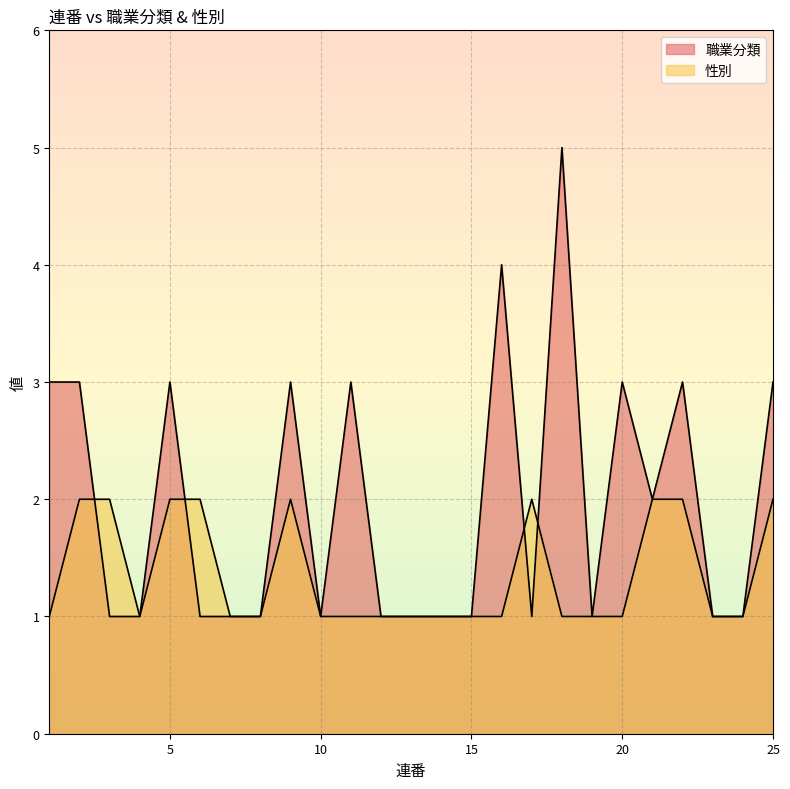

What value does the 性別 series have at 13?

1